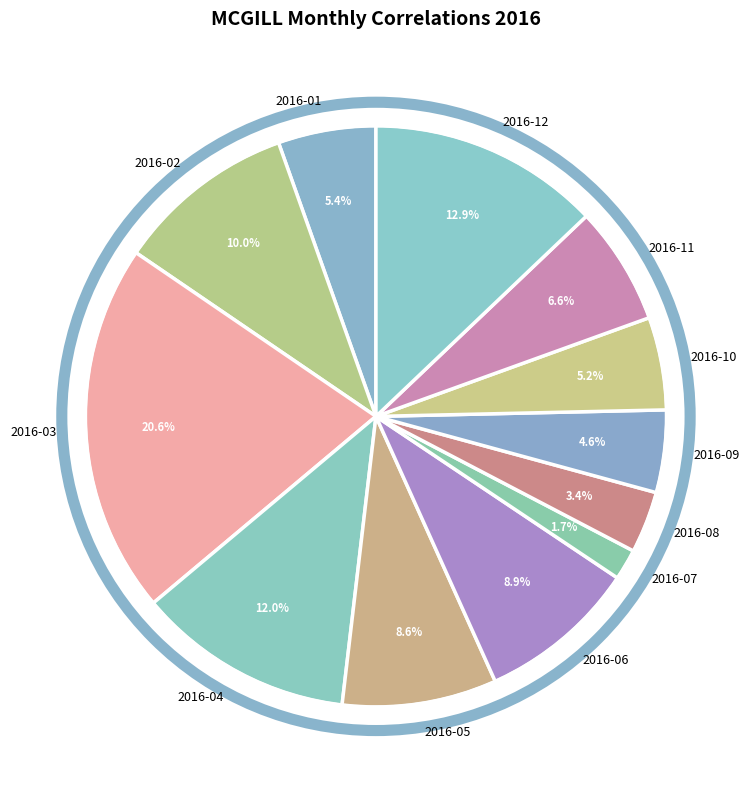

Count the number of slices in the pie.

12